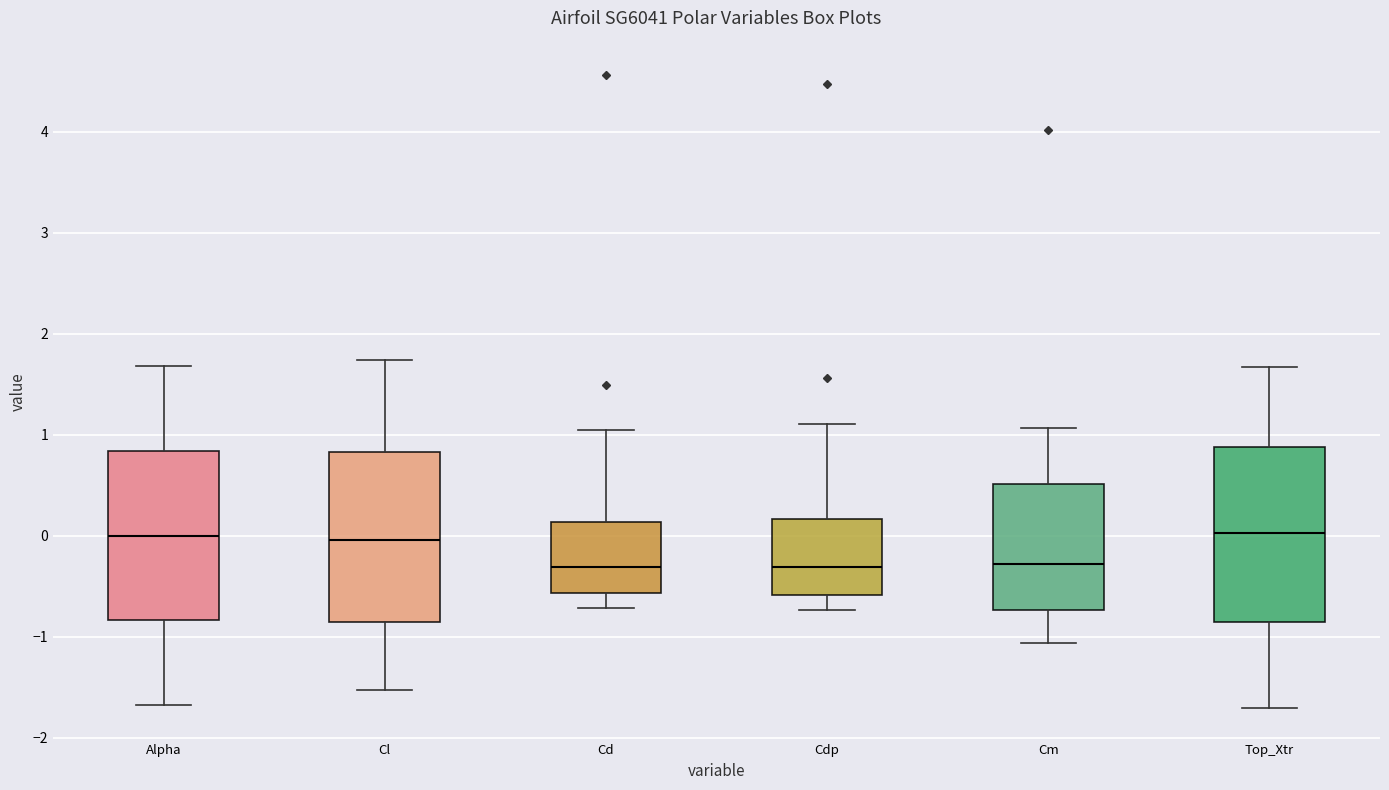

Reading left to right, read every box against the y-axis: the position of its median line, the range the box covers, and the ends of its whiskers. The values are not printed on the chart, so give them approximately, as read against the axis.

Alpha: median 0.0, box -0.8 to 0.8, whiskers -1.7 to 1.7
Cl: median 0.0, box -0.9 to 0.8, whiskers -1.5 to 1.7
Cd: median -0.3, box -0.6 to 0.1, whiskers -0.7 to 1.0
Cdp: median -0.3, box -0.6 to 0.2, whiskers -0.7 to 1.1
Cm: median -0.3, box -0.7 to 0.5, whiskers -1.1 to 1.1
Top_Xtr: median 0.0, box -0.9 to 0.9, whiskers -1.7 to 1.7